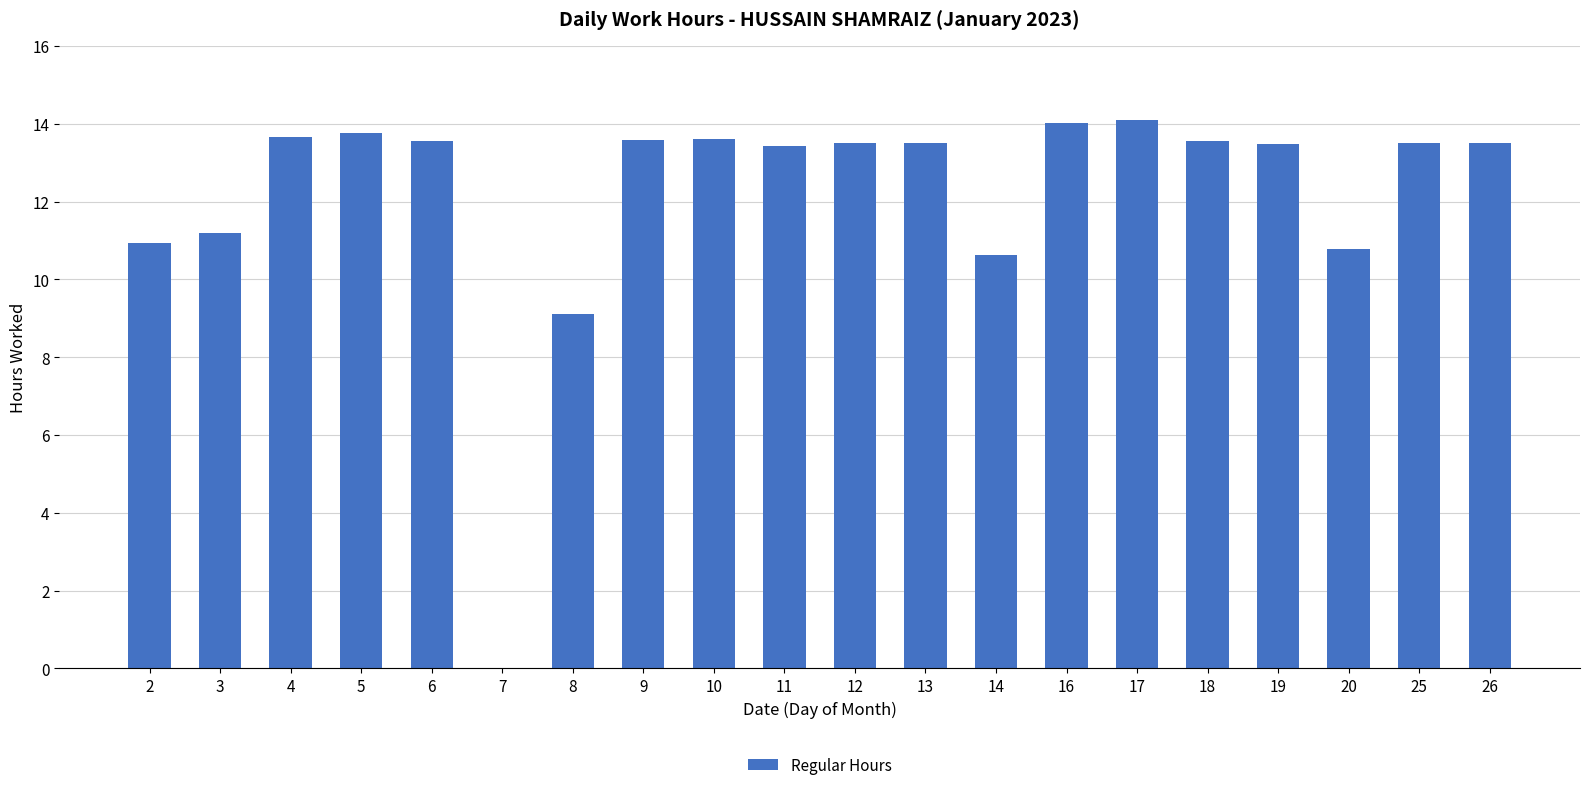

Which has a higher value, 11 or 5?

5